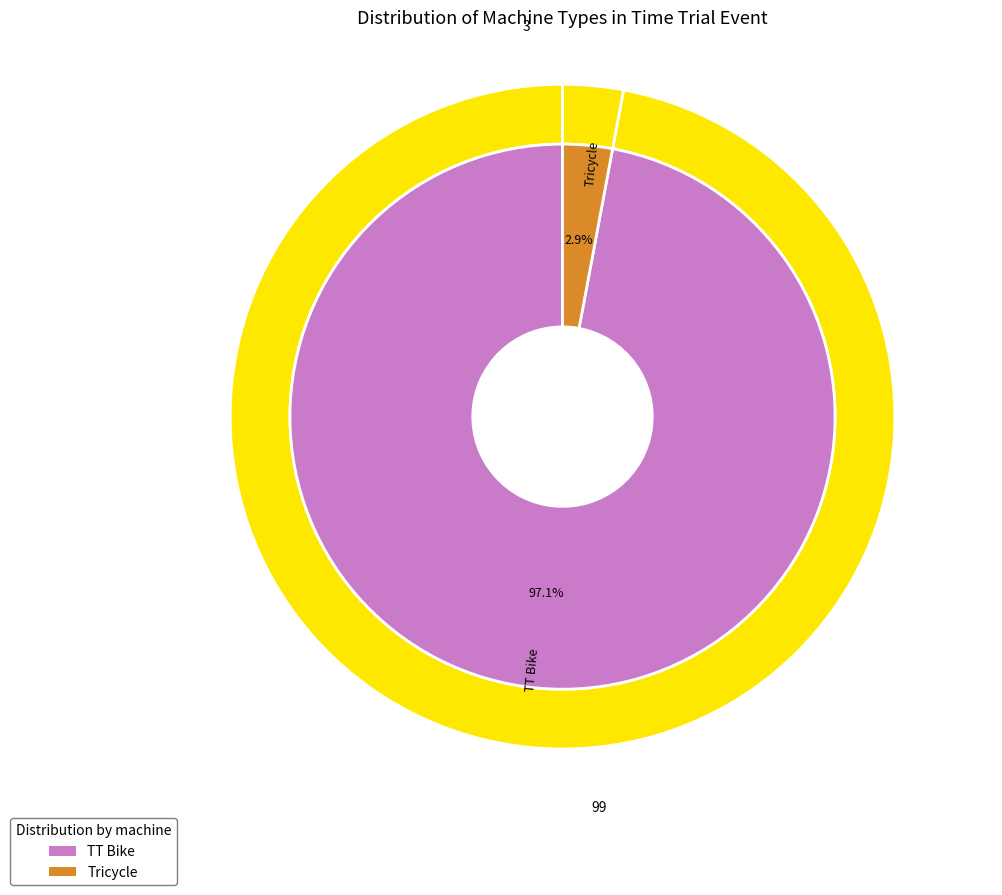

Is it true that TT Bike is 99% of the pie?

False